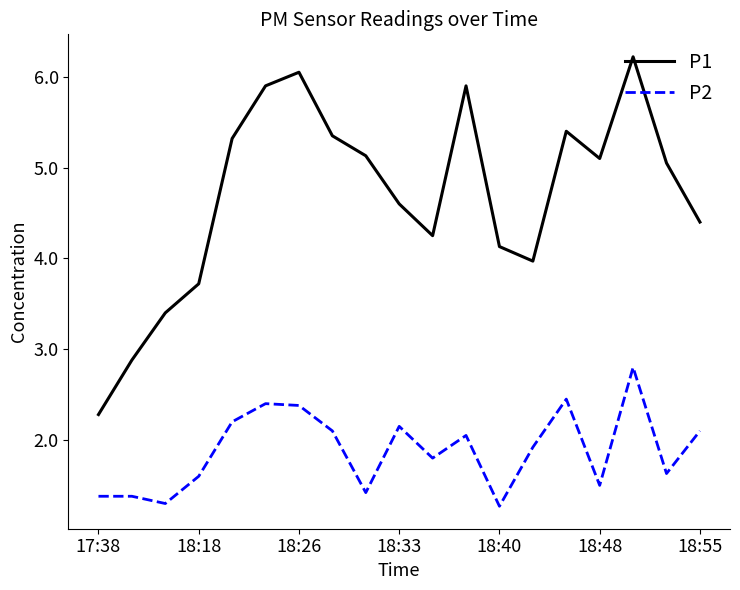

True or false: P1 and P2 cross at least once.

False